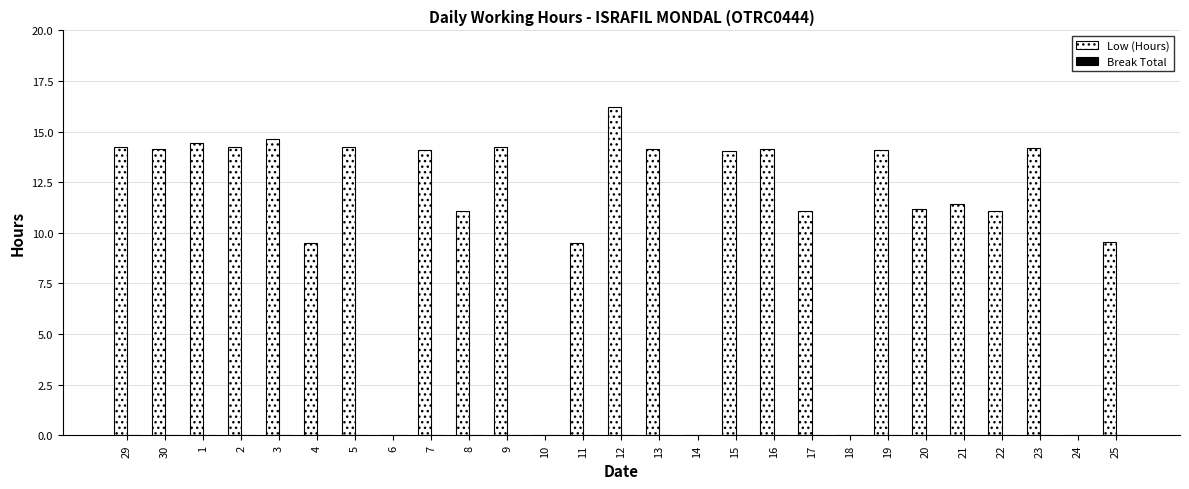

What is the sum of the values at 22 and 18?

11.1